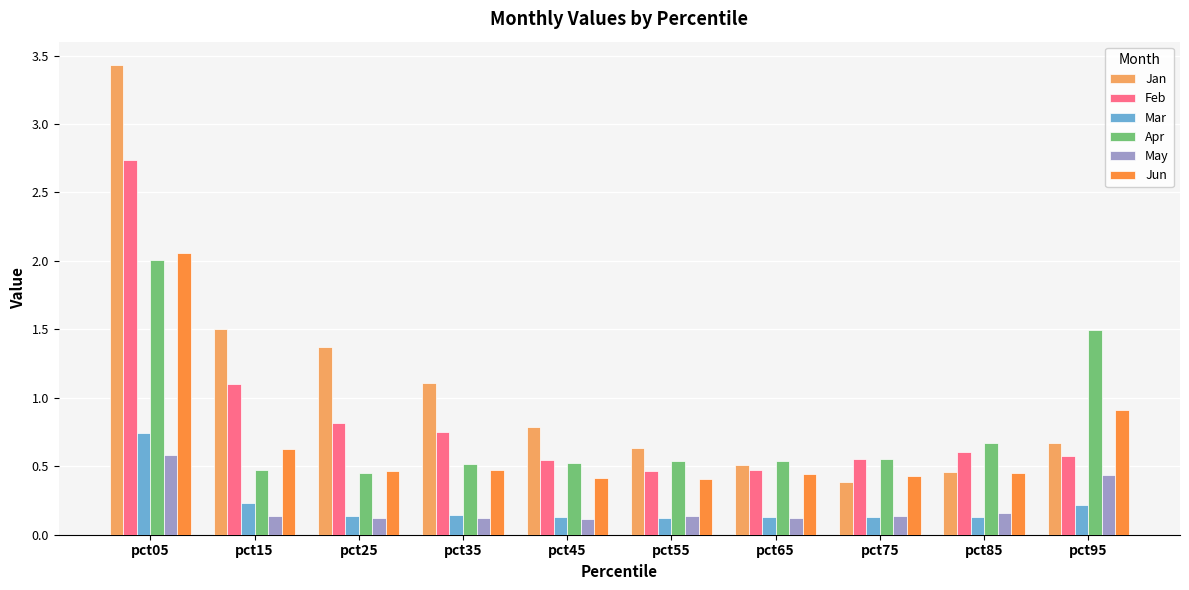

List the series in order of their peak value, lowest first.

May, Mar, Apr, Jun, Feb, Jan